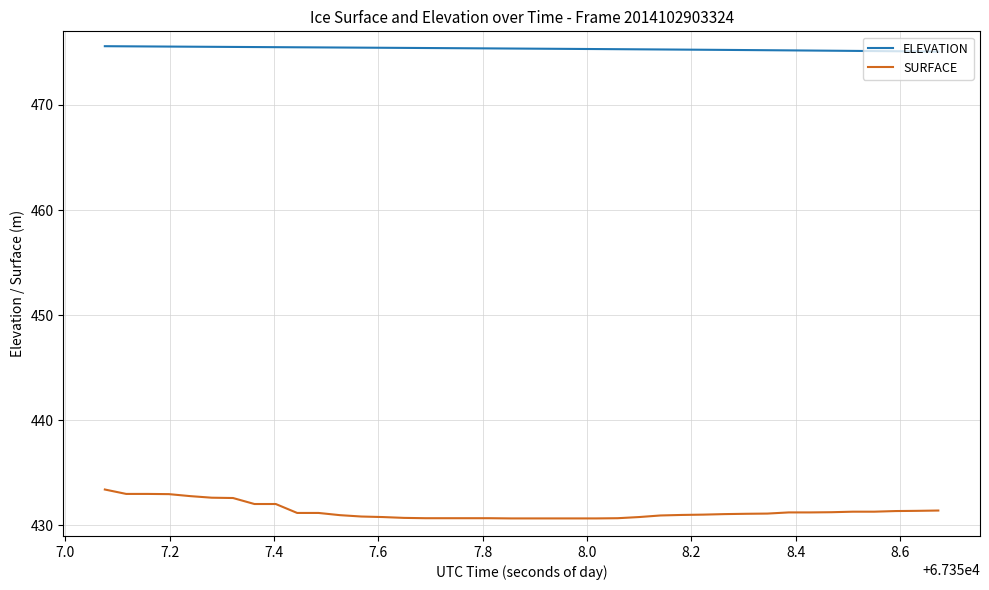

Which series has the widest spread of values?

SURFACE